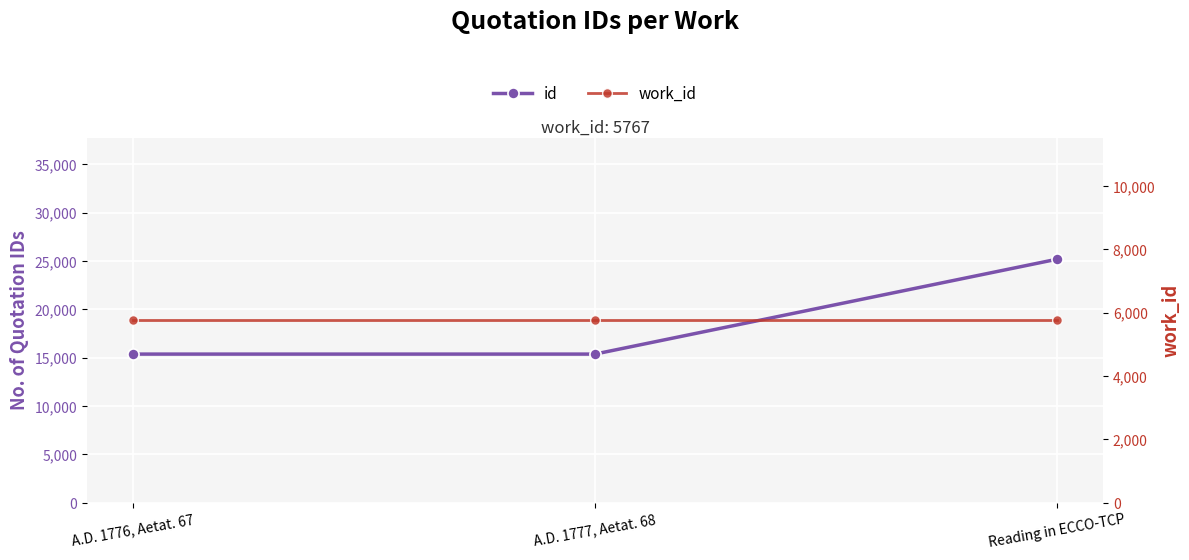

Is the value of work_id at Reading in ECCO-TCP greater than the value of id at A.D. 1776, Aetat. 67?

No